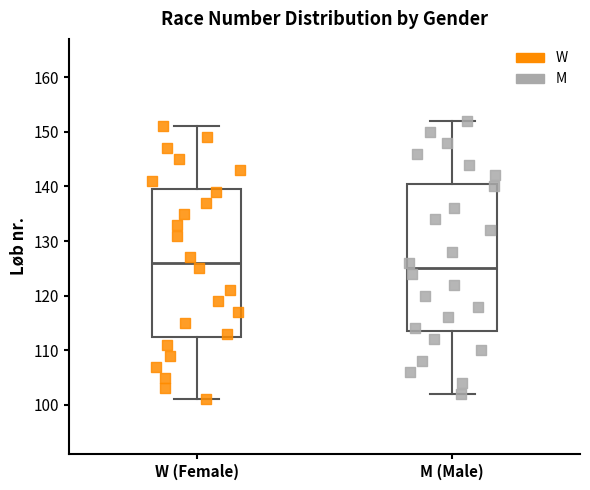

Where does the upper whisker of the box for M (Male) end on the y-axis? The values are not printed on the chart, so give them approximately, as read against the axis.

152